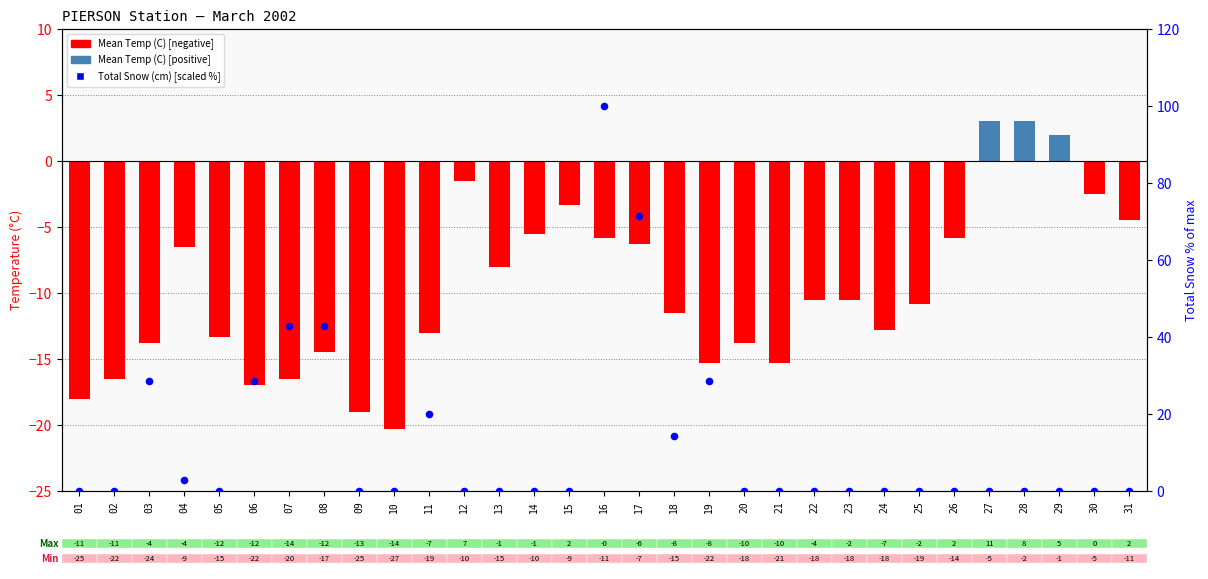

At which category is the sum across all series the highest?

16